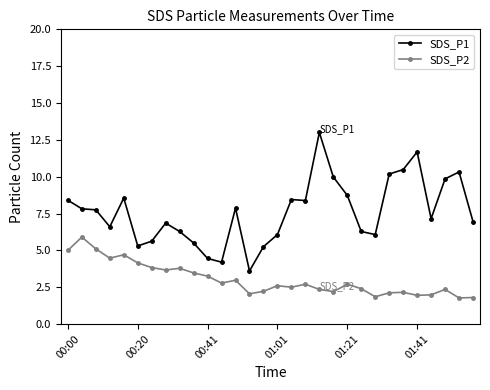

What is the value of the SDS_P2 point at the 29th from the left?

1.8